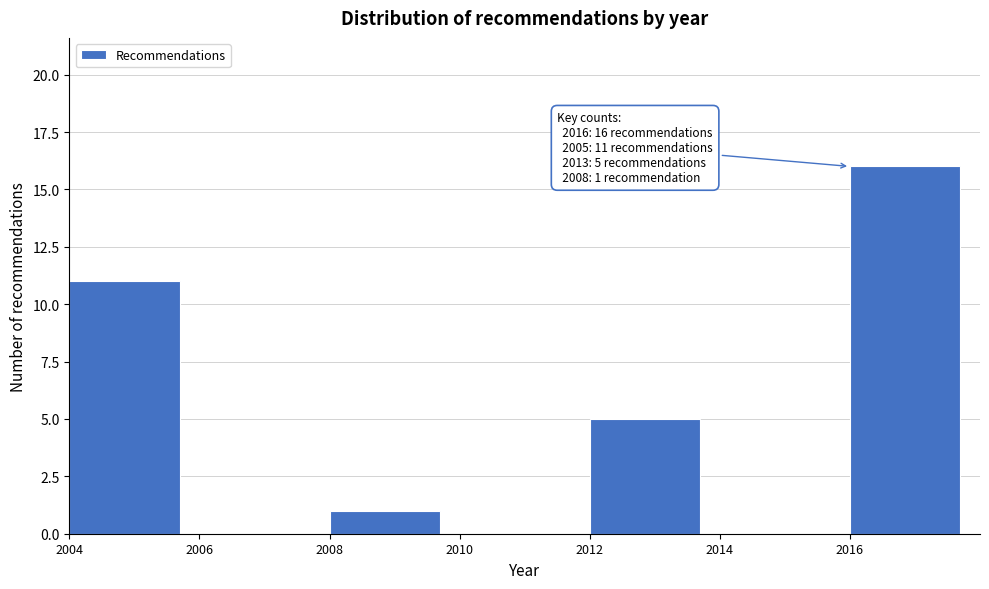

Over which range of the x-axis is the bar tallest?

2016 to 2018